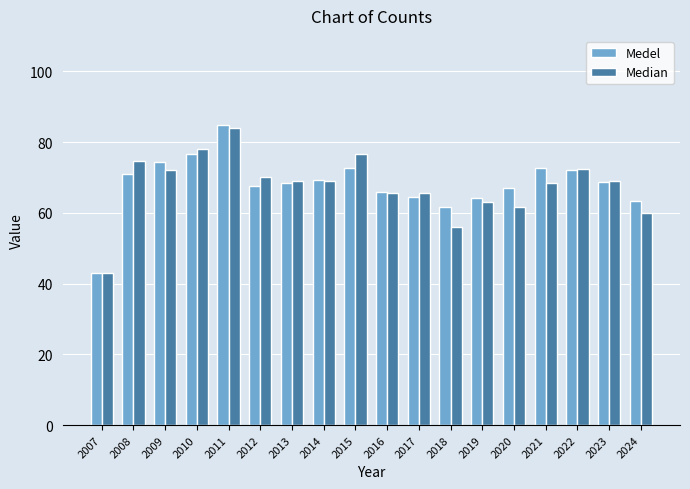

What is the difference between the Medel values at 2014 and 2021?

3.4